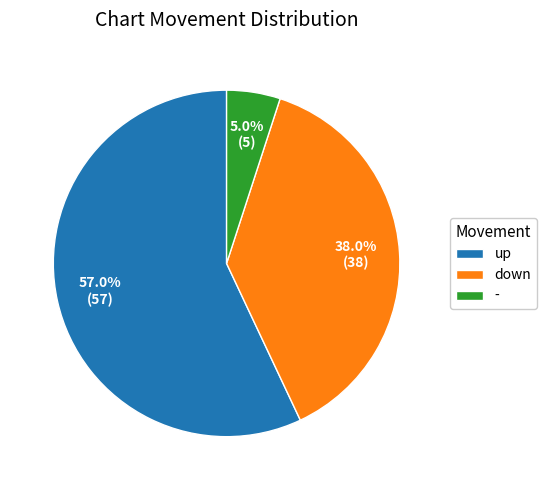

Does up account for over 50% of the chart?

Yes